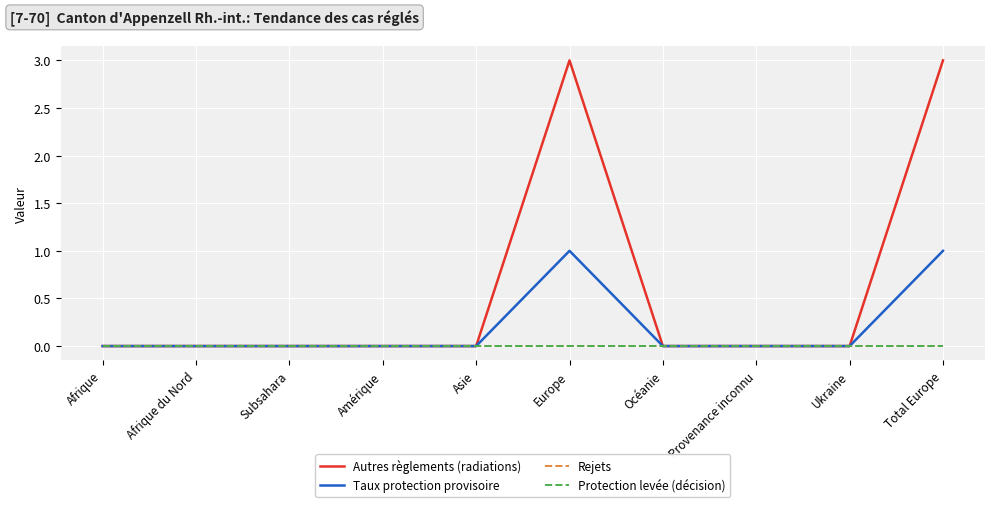

Which series has the largest total across all categories?

Autres règlements (radiations)